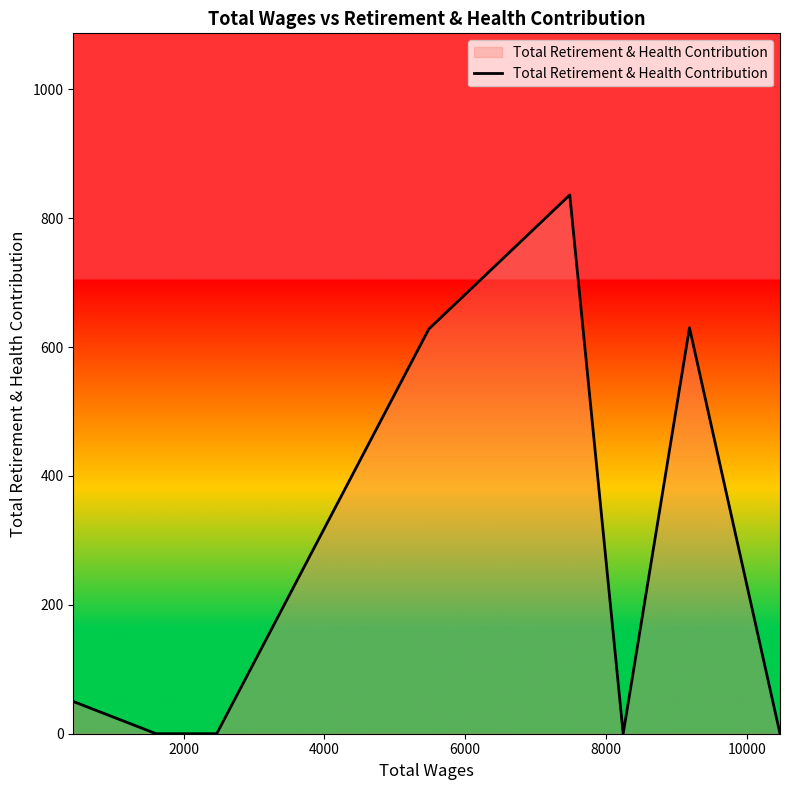

What is the maximum value shown in the chart?

836